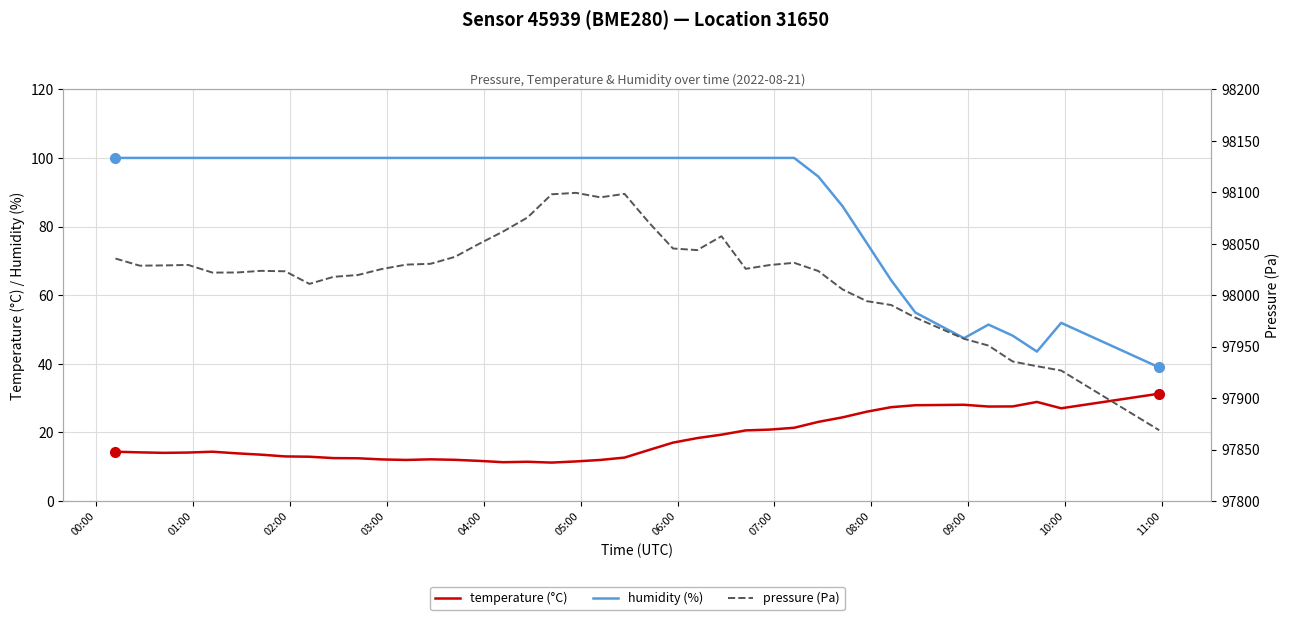

True or false: temperature (°C) and humidity (%) intersect in this chart.

False